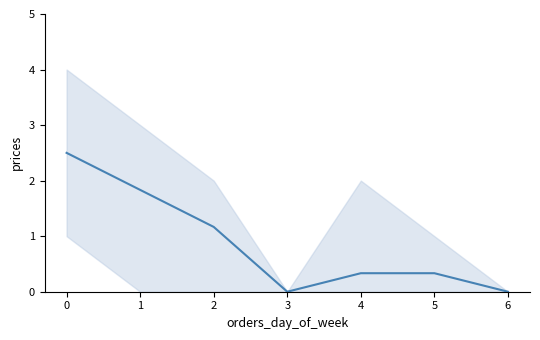

True or false: there are more than 2 points higher than both neighbors.

False